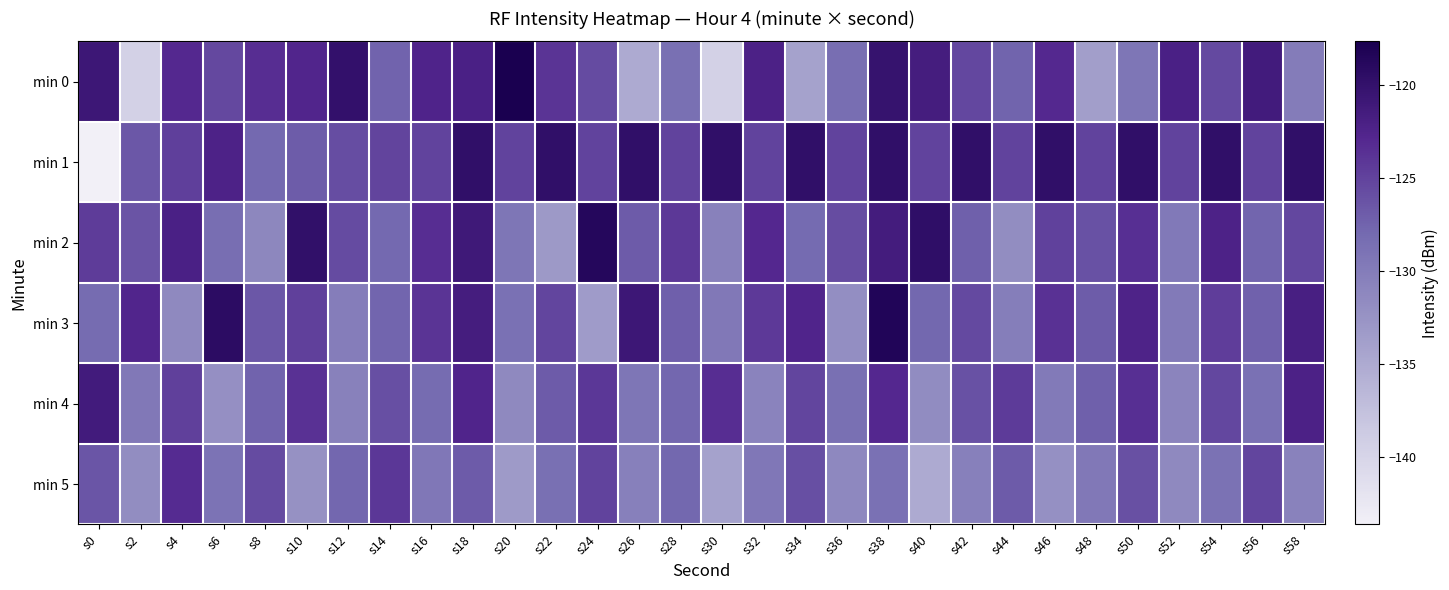

Which has a higher value, s14 or s58?

s14